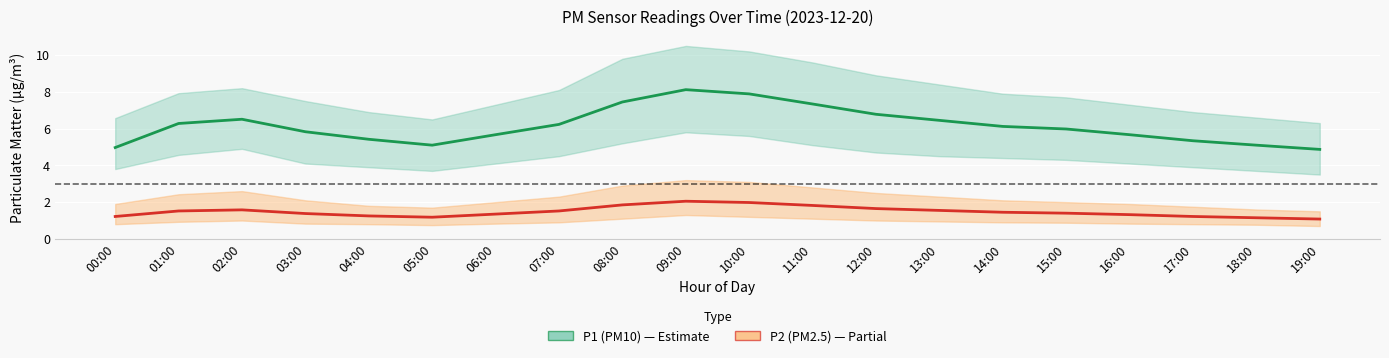

Is it true that P1 (PM10) equals 1.9 at 16:00?

False